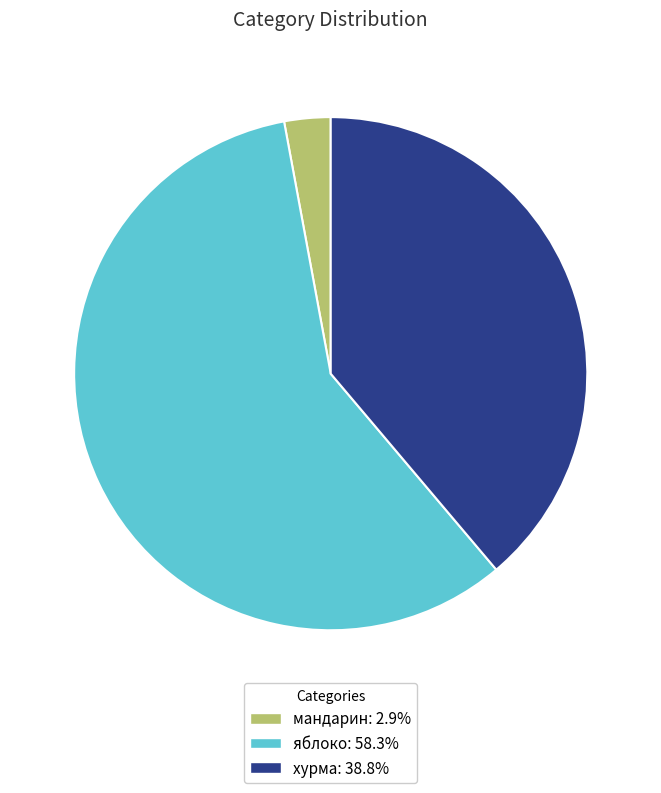

Does any single category account for the majority?

Yes